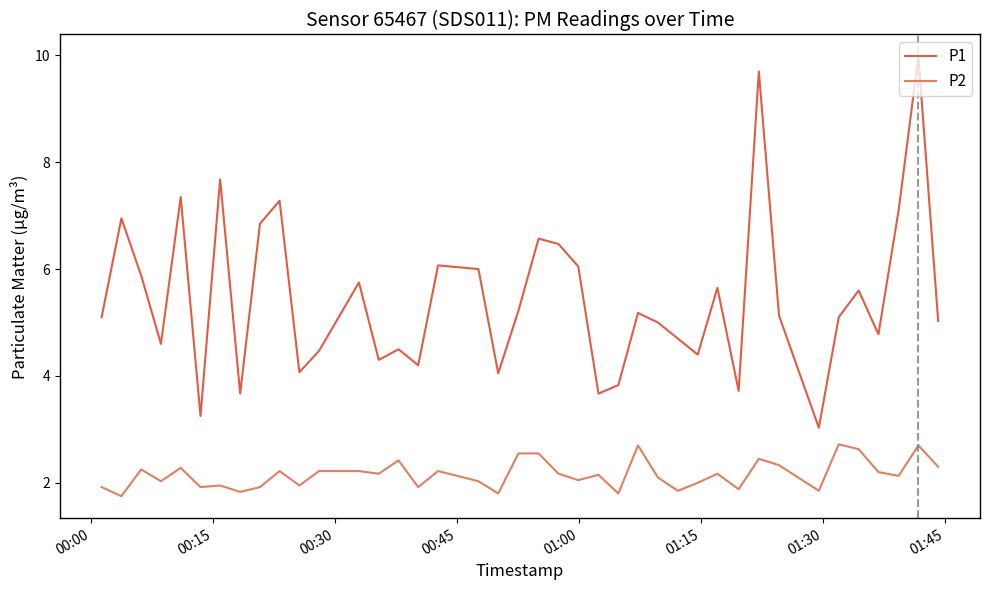

True or false: P1 and P2 cross at least once.

False